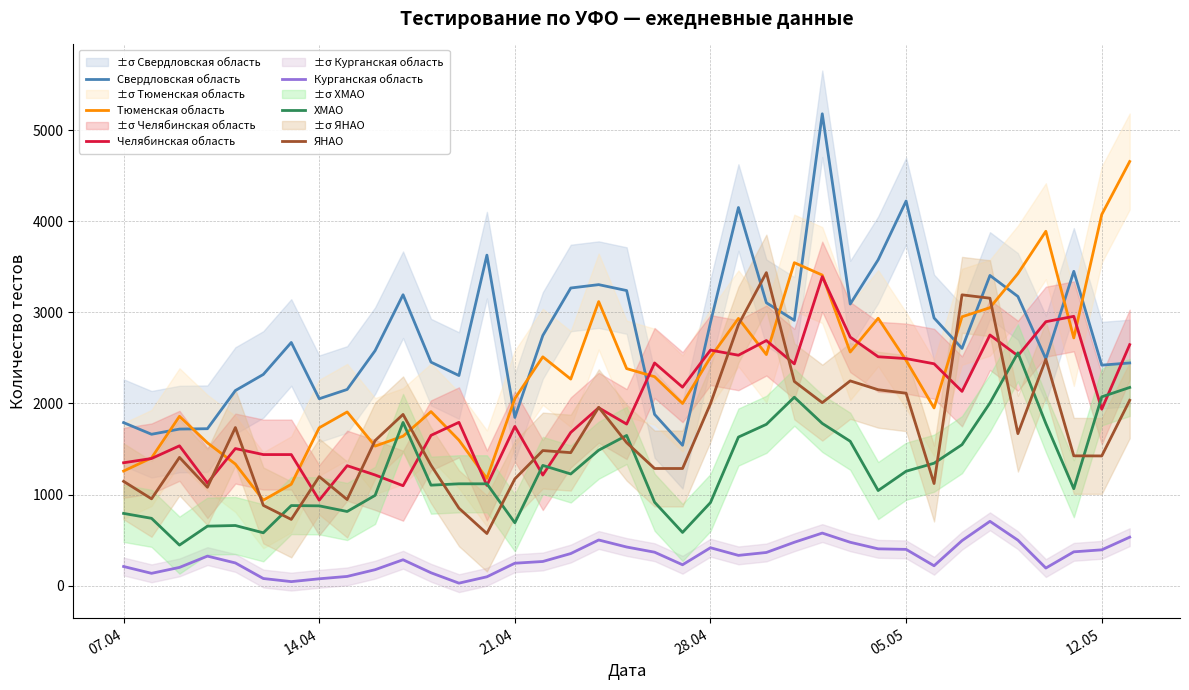

True or false: Курганская область and Свердловская область cross at least once.

False